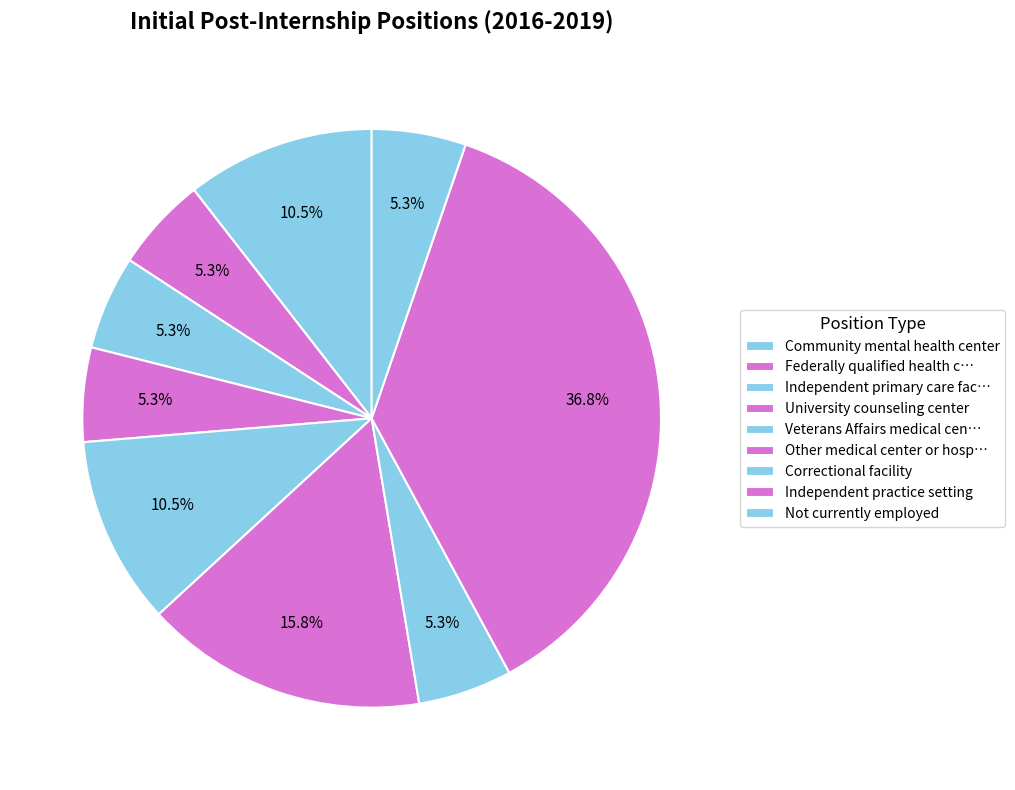

Which category has the biggest portion of the pie?

Independent practice setting